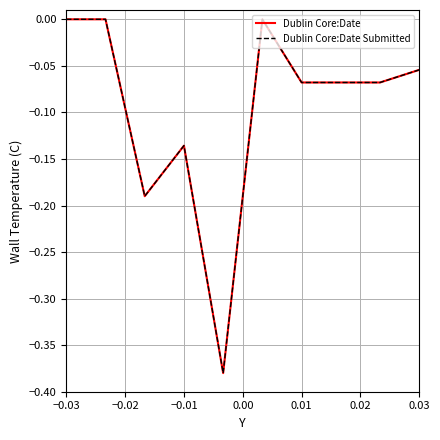

What is the sum of all Dublin Core:Date Submitted values?

-1.0